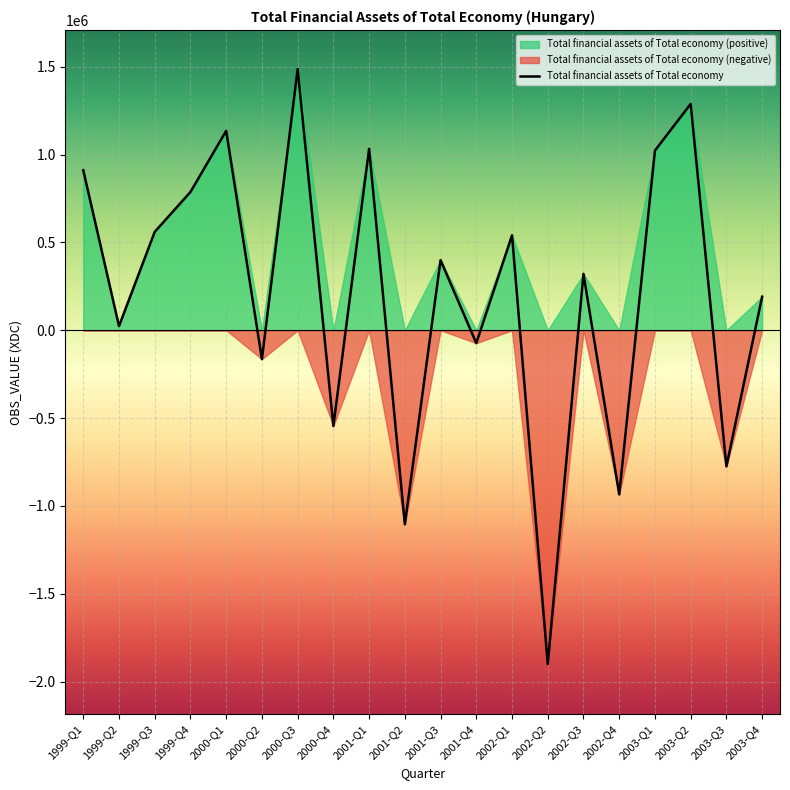

Reading left to right, extract all data points from this chart.

1999-Q1=911103	1999-Q2=23697	1999-Q3=560355	1999-Q4=787494	2000-Q1=1135455	2000-Q2=-164352	2000-Q3=1486896	2000-Q4=-545415	2001-Q1=1033355	2001-Q2=-1104802	2001-Q3=399195	2001-Q4=-73336	2002-Q1=540782	2002-Q2=-1900539	2002-Q3=321126	2002-Q4=-934629	2003-Q1=1023044	2003-Q2=1288703	2003-Q3=-775017	2003-Q4=191330